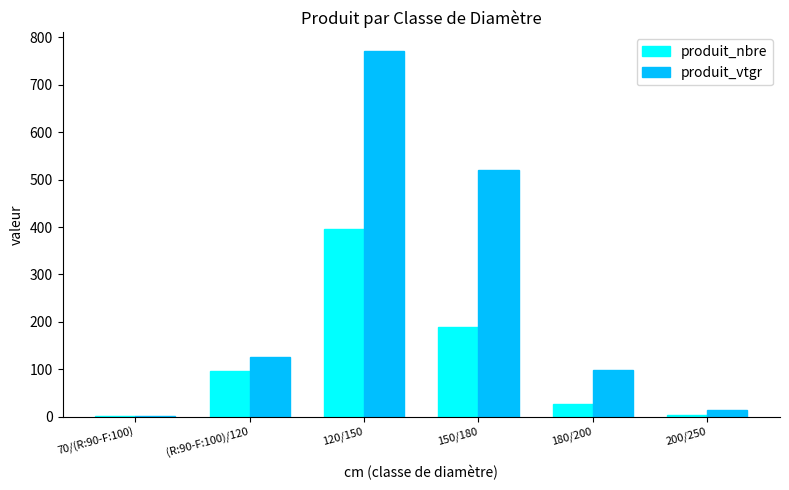

At which category is the sum across all series the highest?

120/150